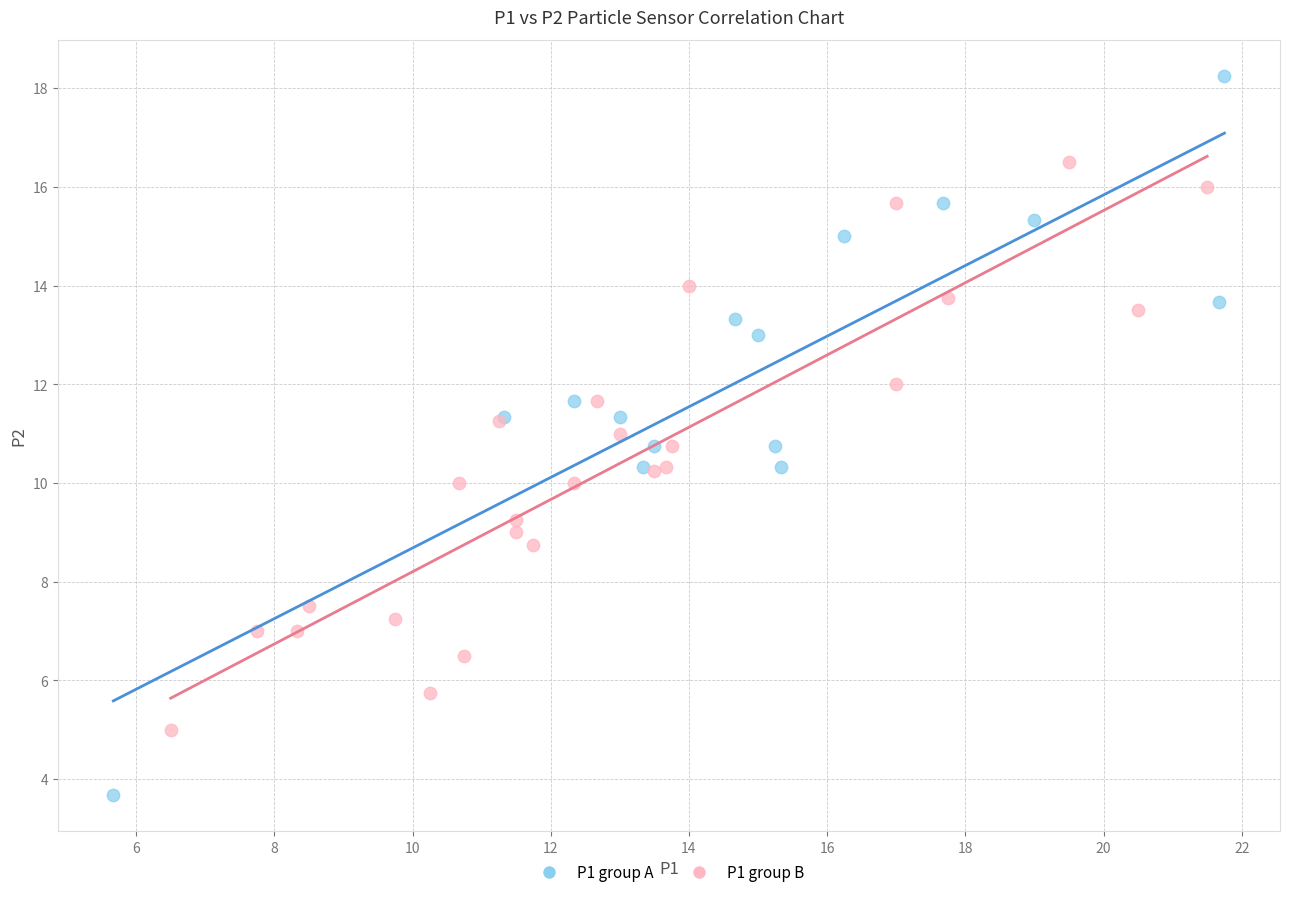

Which series reaches the minimum Y coordinate?

P1 group A